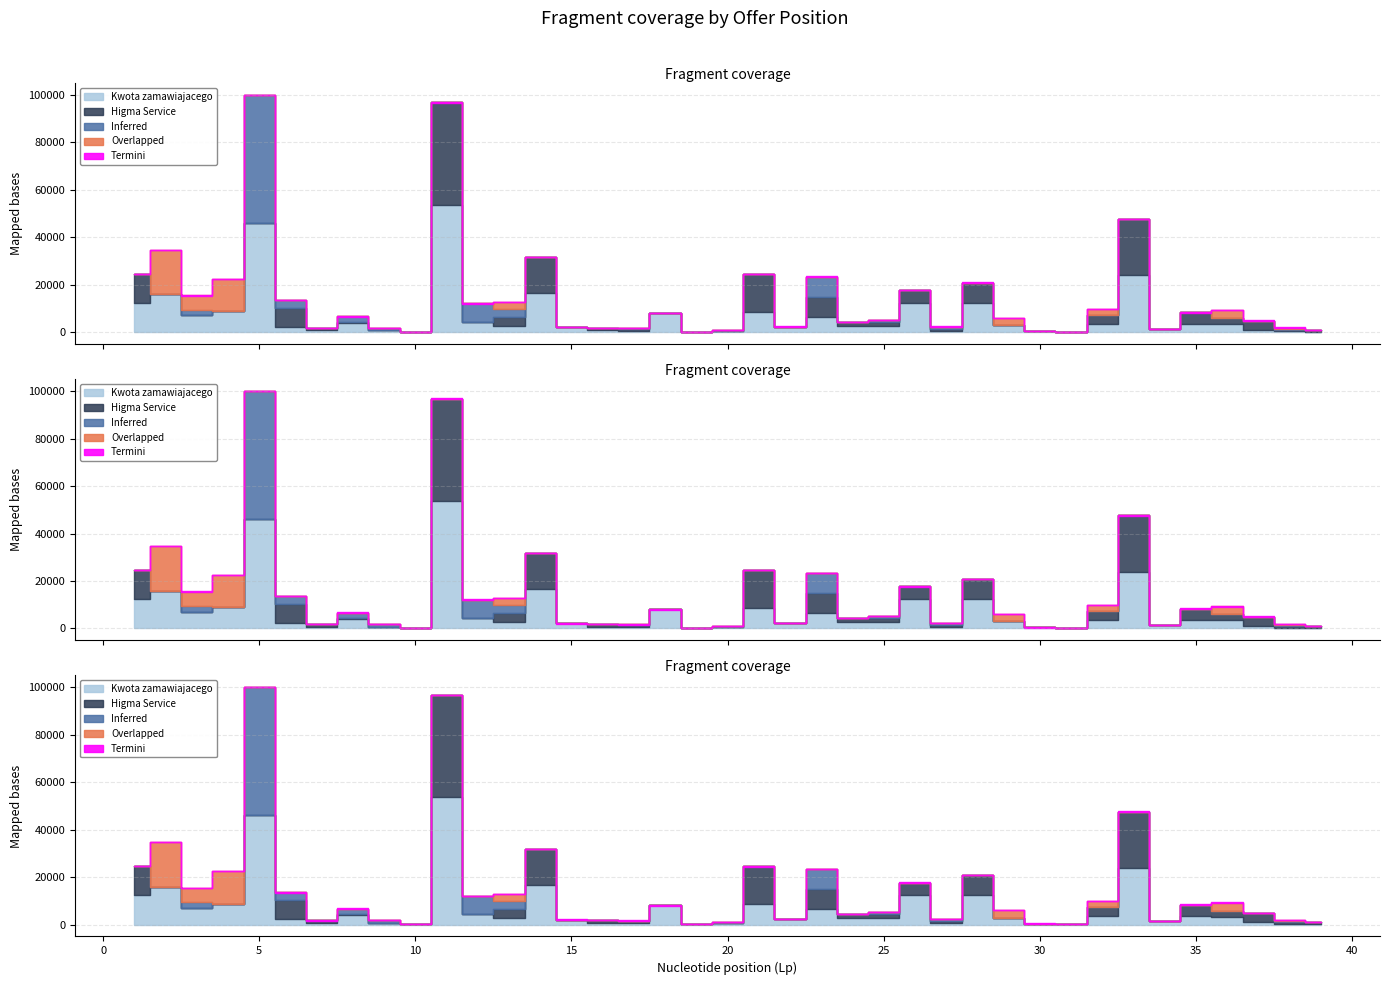

Between 3 and 34, which series saw the biggest shift?

Overlapped